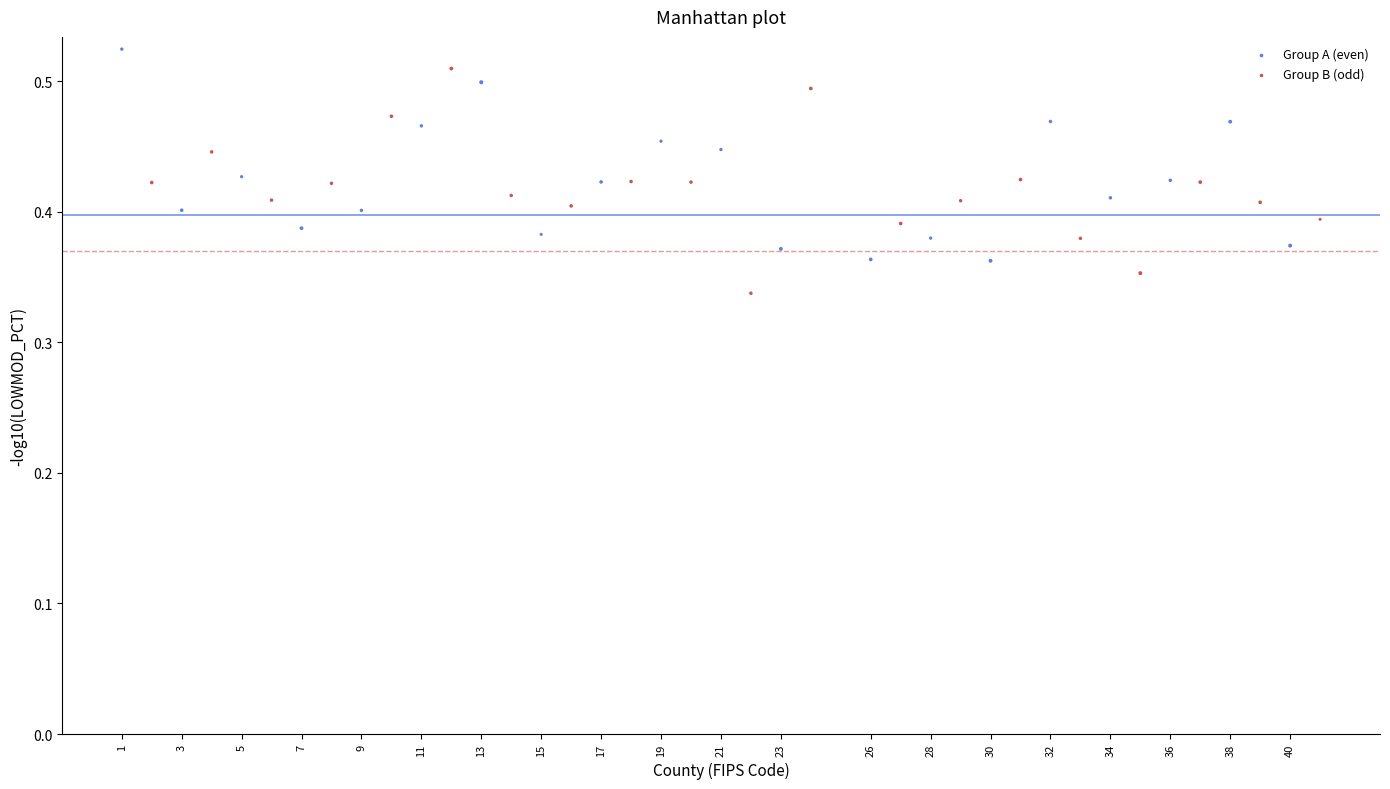

What are all the series names shown in the legend?

Group A (even), Group B (odd)